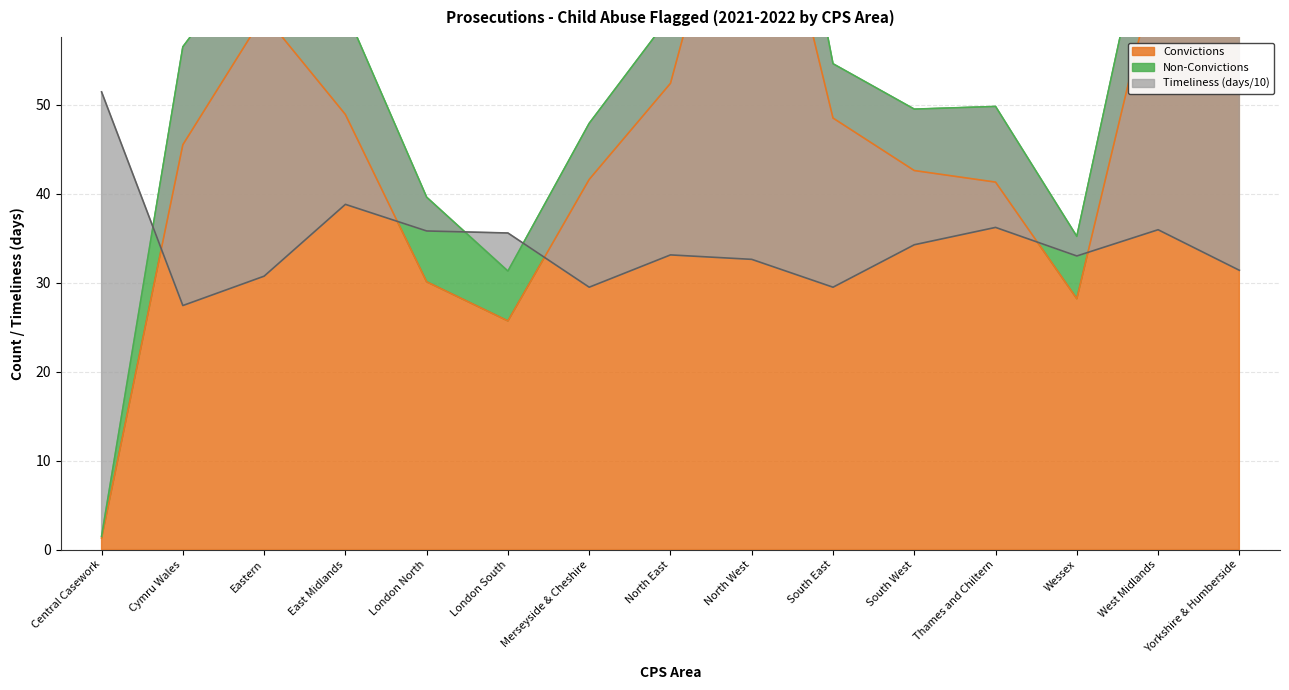

At which category does Timeliness reach its first local peak?

East Midlands